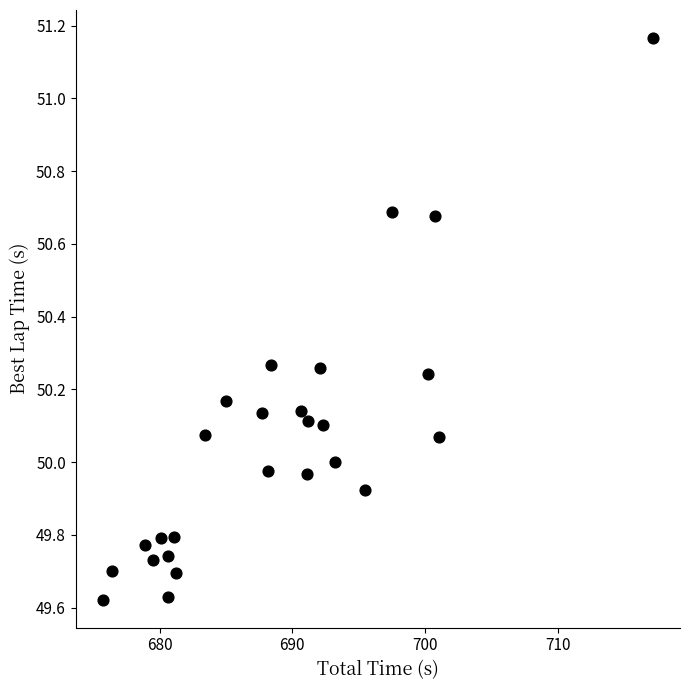

What is the range of Y values (max minus min)?

1.5